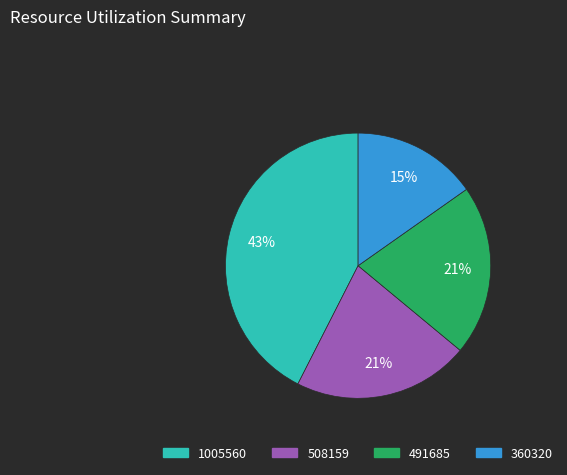

To the nearest percent, what percentage of the pie is 491685?

21%